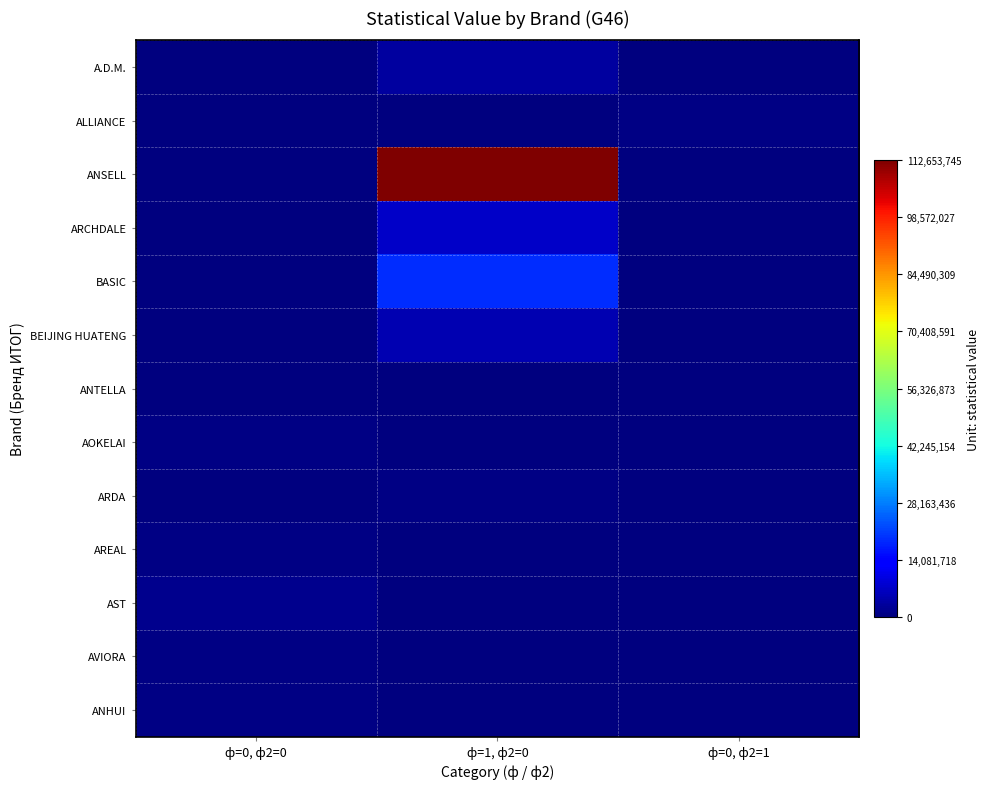

What is the total value across all series at ф=1, ф2=0?

147839616.2